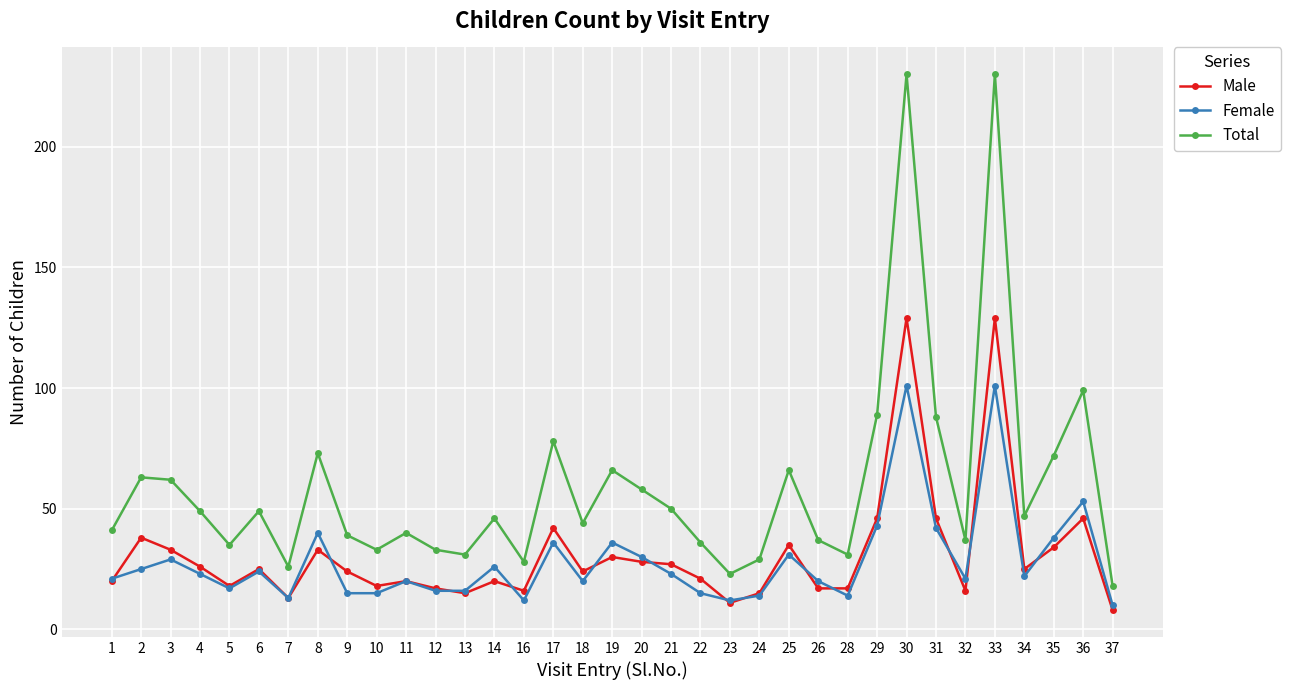

Does the chart have visible grid lines?

Yes